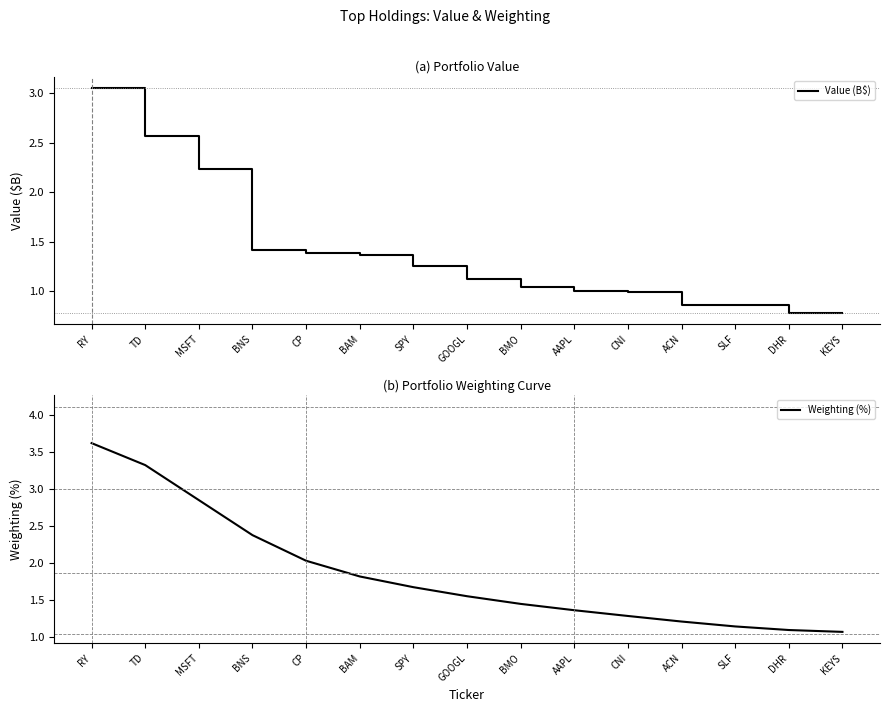

Between GOOGL and SLF, which is larger?

GOOGL